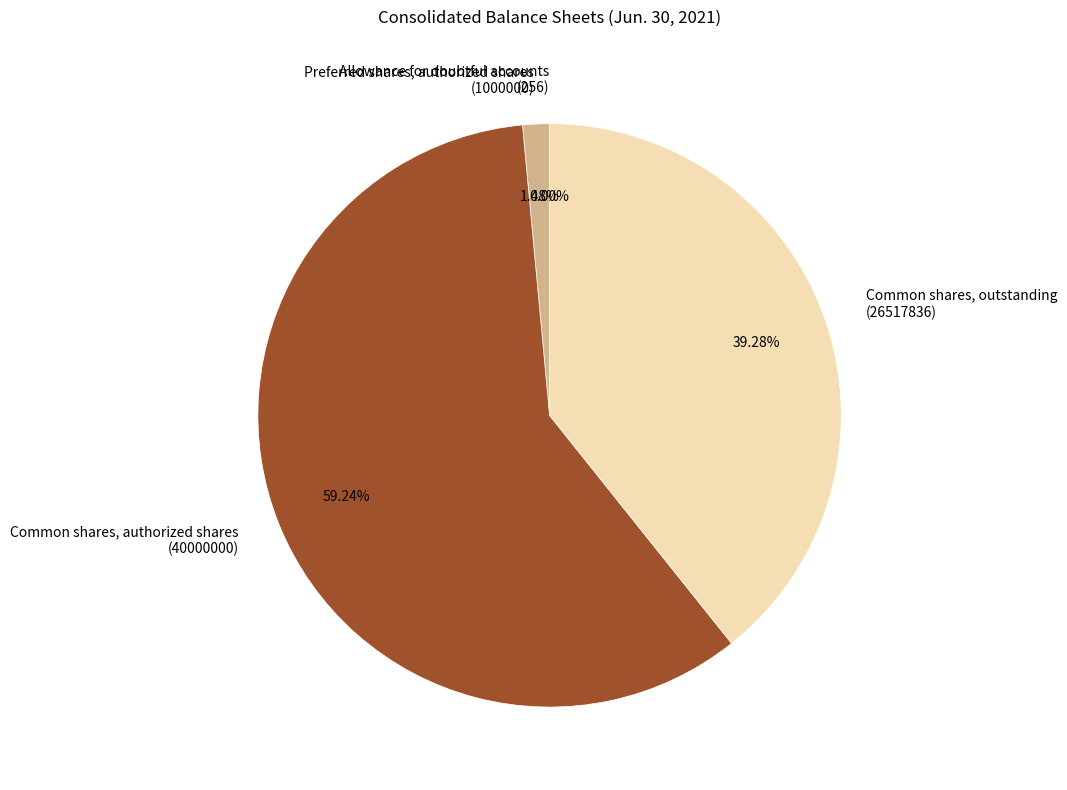

Is the sum of Common shares, outstanding and Common shares, authorized shares greater than half?

Yes